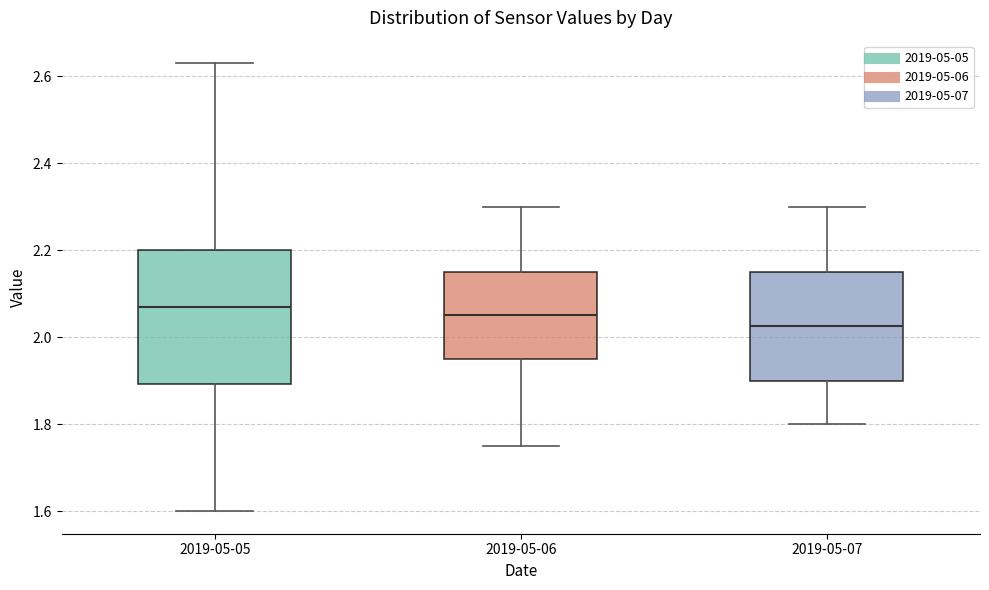

Where does the upper whisker of the box for 2019-05-06 end on the y-axis? The values are not printed on the chart, so give them approximately, as read against the axis.

2.30